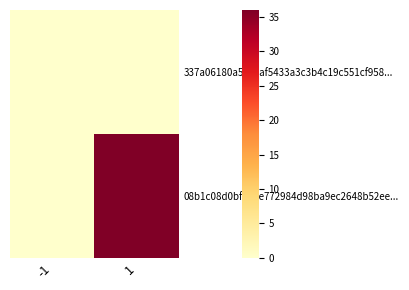

Count the number of categories in the chart.

2